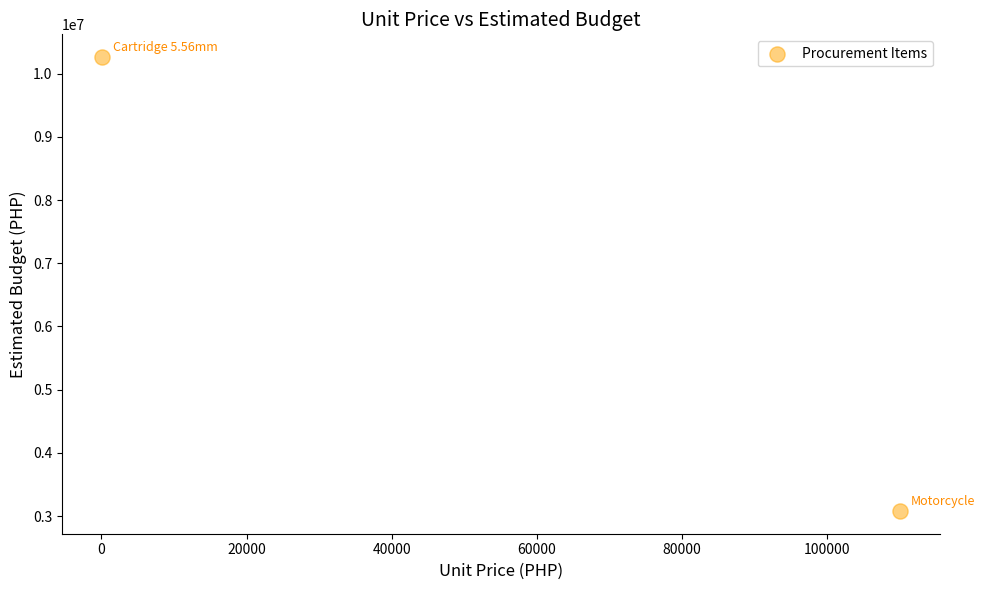

What is the average Y value?

6671497.8